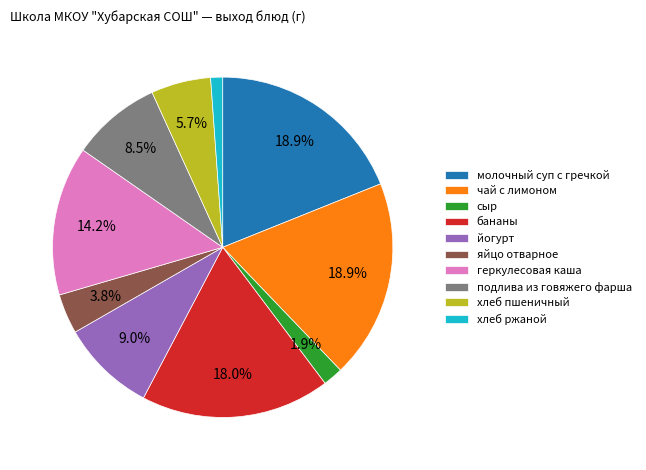

Is подлива из говяжего фарша the majority of the pie?

No